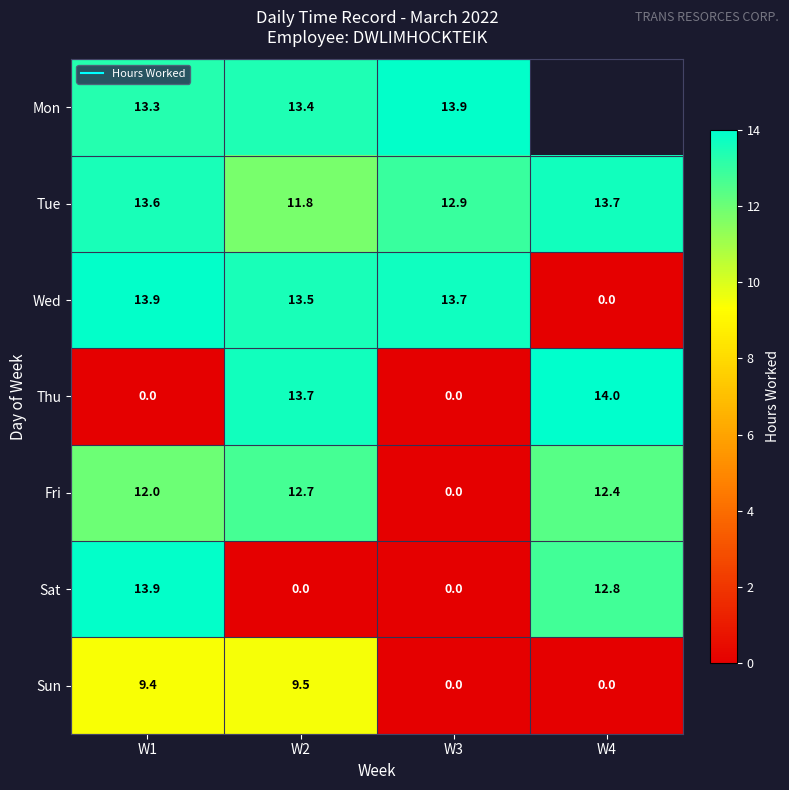

Is it true that Sat equals 12.8 at W4?

True